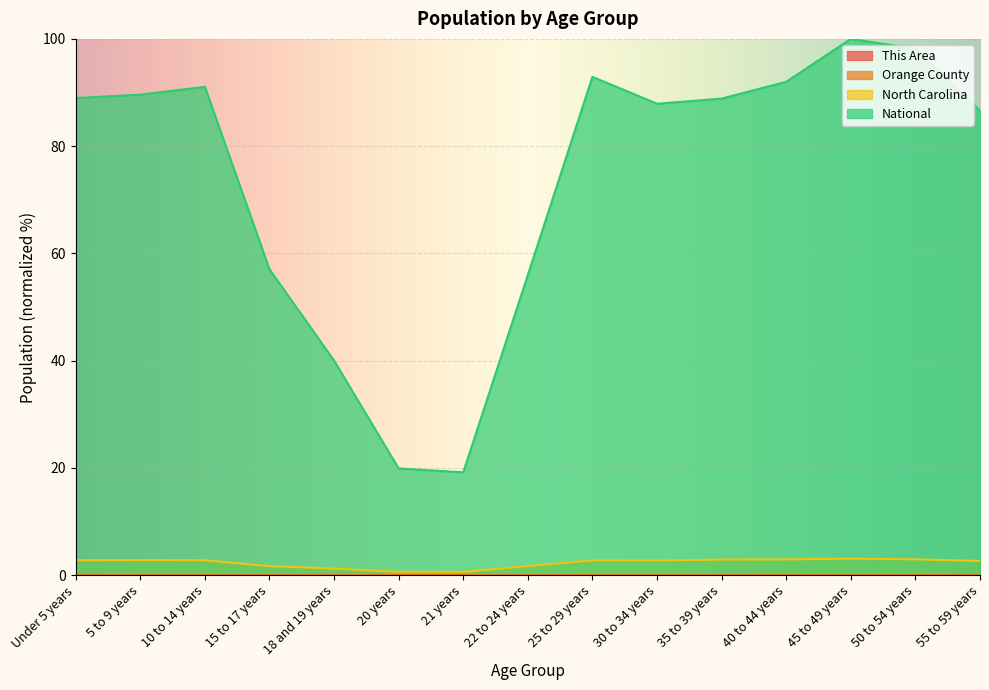

What is the label of the 9th point from the left?

25 to 29 years